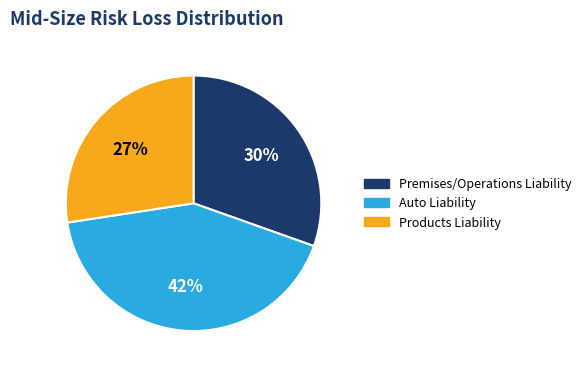

To the nearest percent, what is the combined percentage of Premises/Operations Liability and Products Liability?

58%